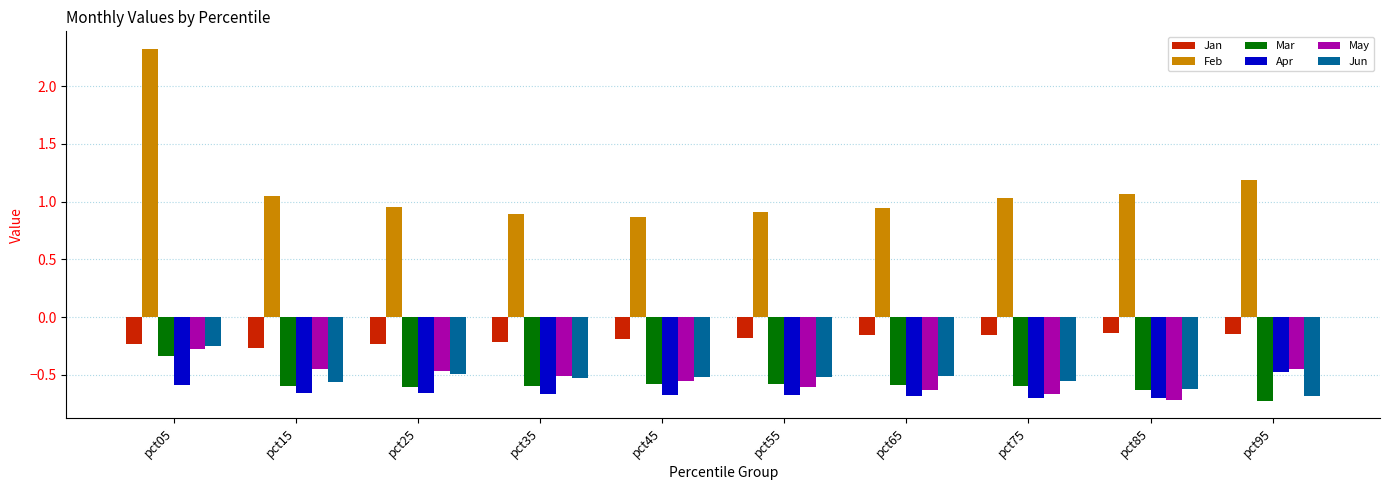

Is the value of Apr at pct85 greater than the value of Jun at pct85?

No